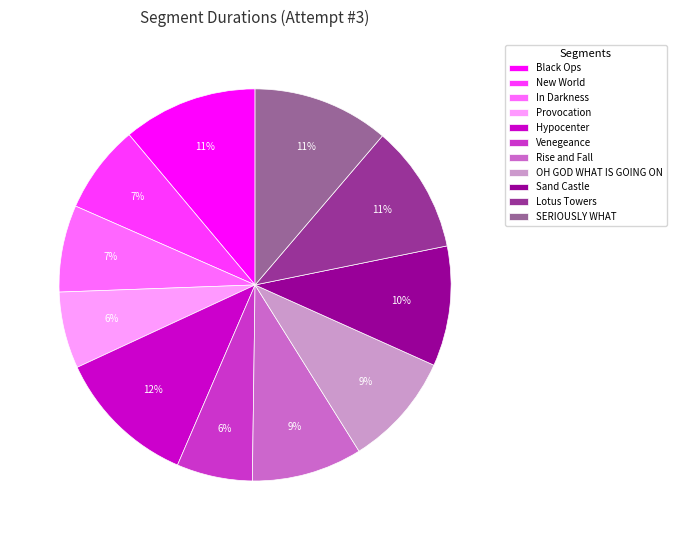

Which has a higher value, SERIOUSLY WHAT or New World?

SERIOUSLY WHAT